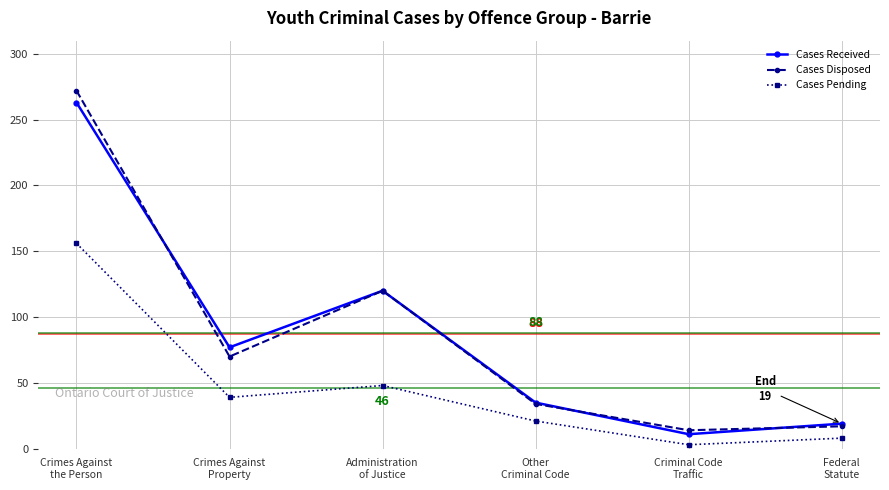

Rank the categories by Cases Received value from highest to lowest.

Crimes Against
the Person, Administration
of Justice, Crimes Against
Property, Other
Criminal Code, Federal
Statute, Criminal Code
Traffic